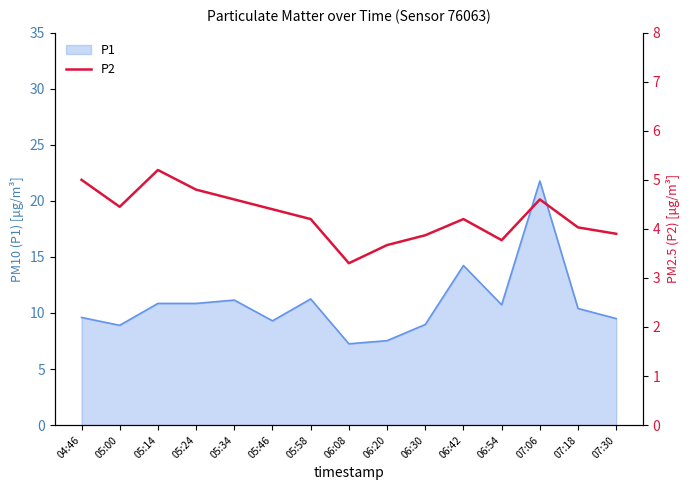

Is it true that the value at 06:30 is 3.9?

True